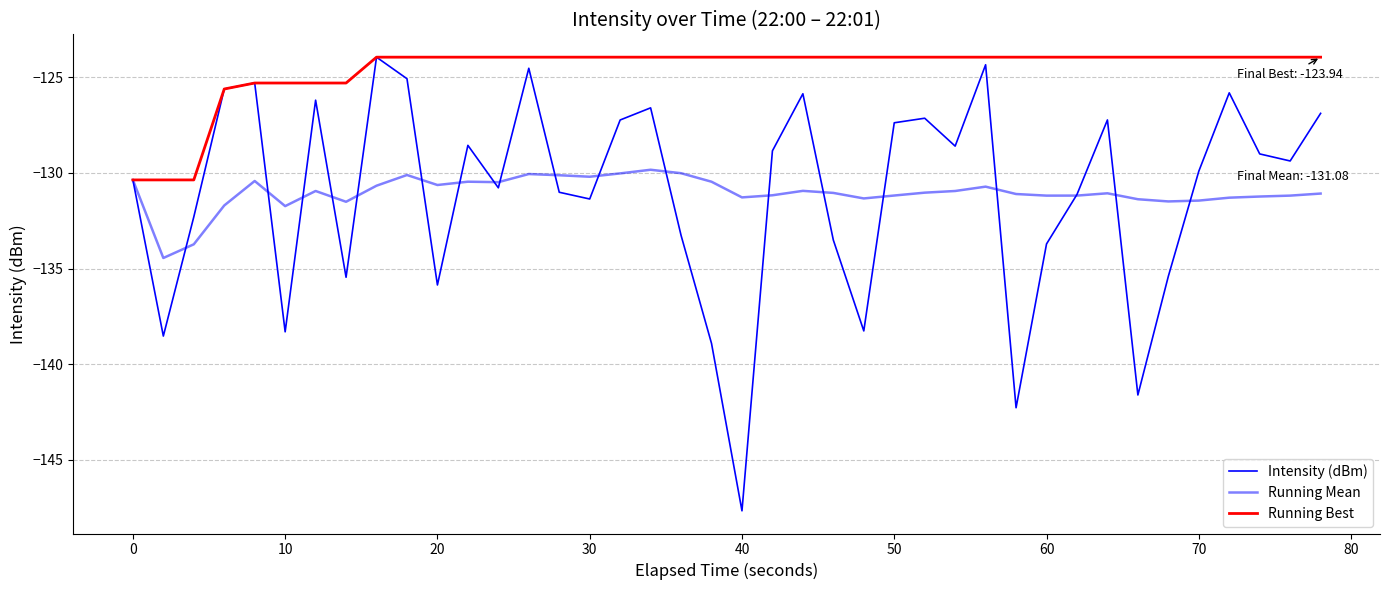

How many lines are shown in the chart?

3